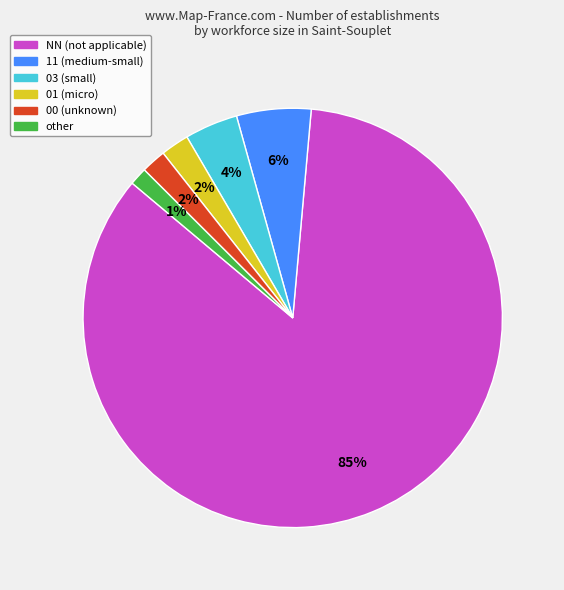

Does any single category account for the majority?

Yes